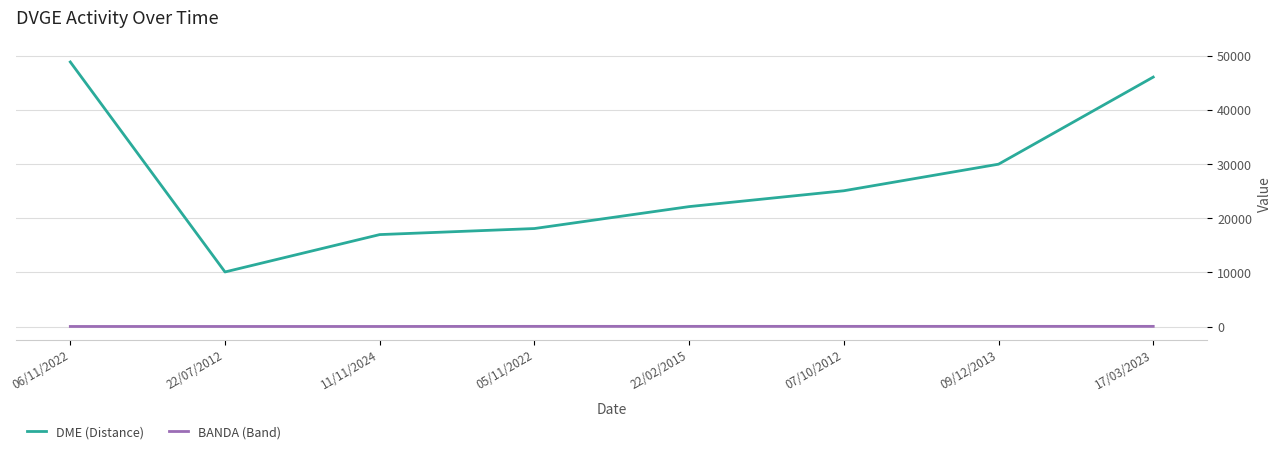

What is the sum of the BANDA (Band) values at 17/03/2023 and 09/12/2013?

80